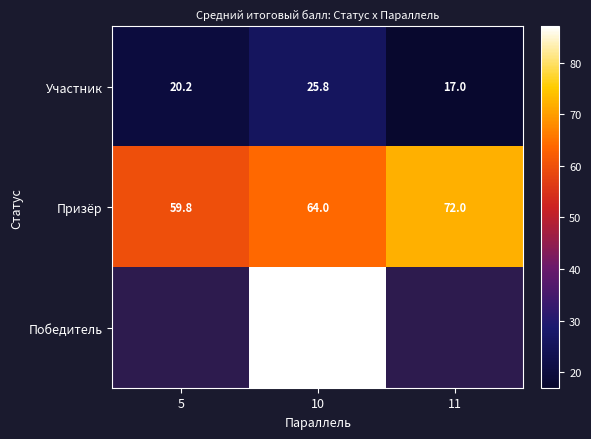

The value of Участник at 11 is 29.7. True or false?

False